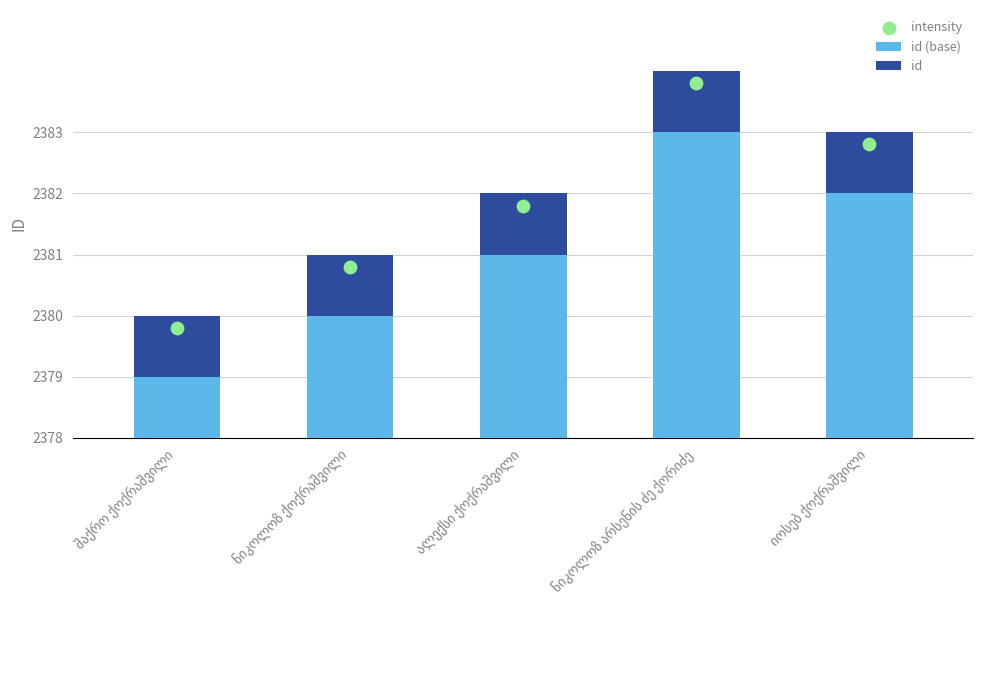

What are all the series names shown in the legend?

id (base), id, intensity